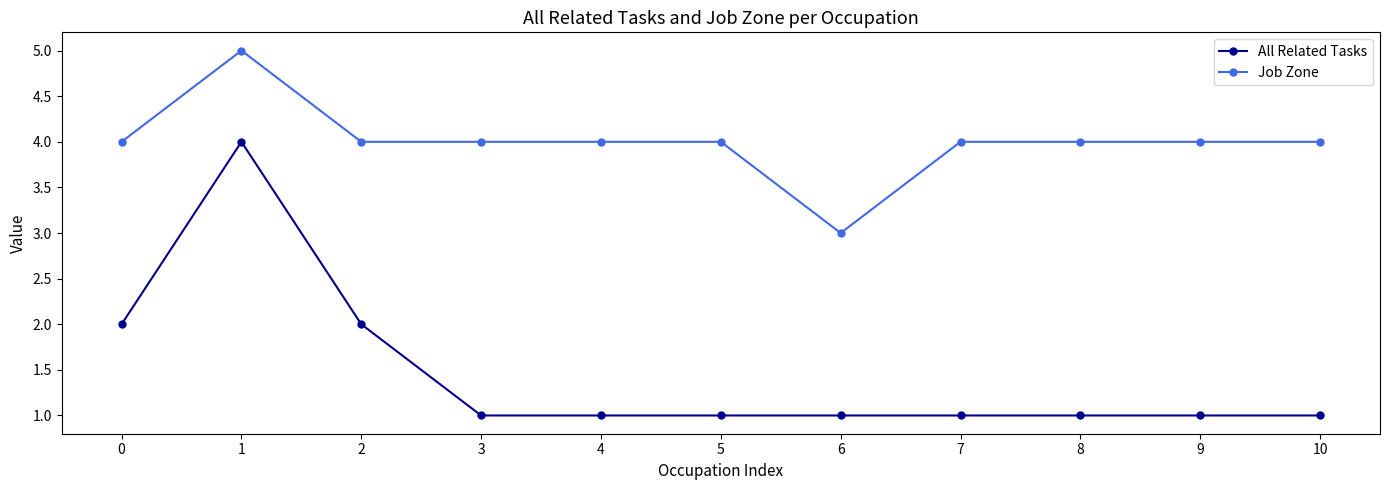

At which category does All Related Tasks reach its first local peak?

1